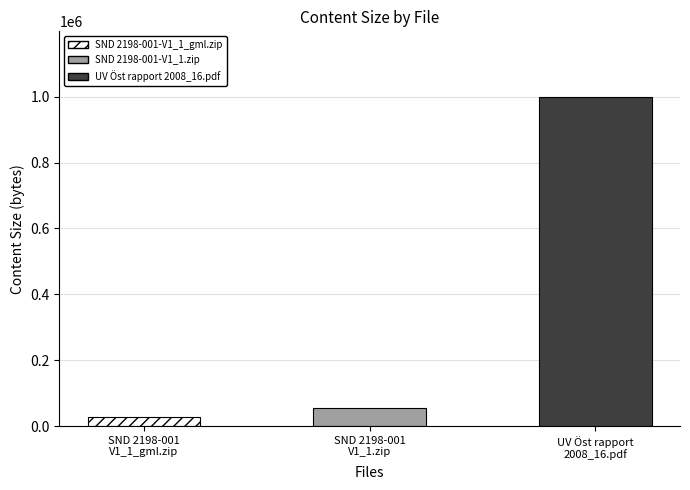

Which has a higher value, UV Öst rapport 2008_16.pdf or SND 2198-001-V1_1_gml.zip?

UV Öst rapport 2008_16.pdf